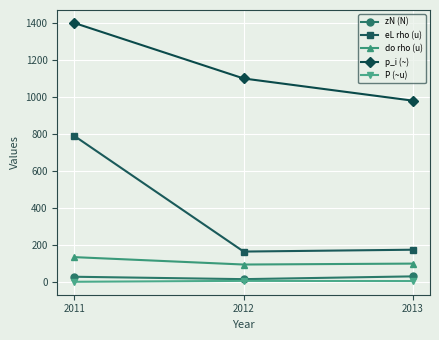

How many lines are shown in the chart?

5